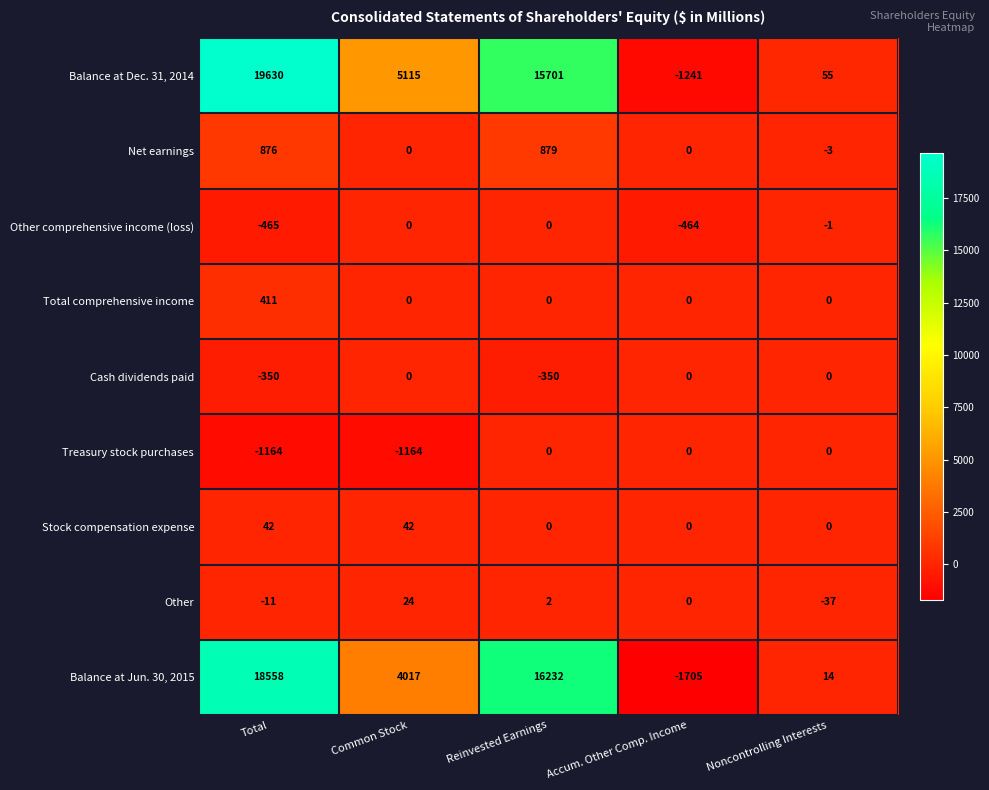

Is it true that Balance at Dec. 31, 2014 equals 24775 at Reinvested Earnings?

False